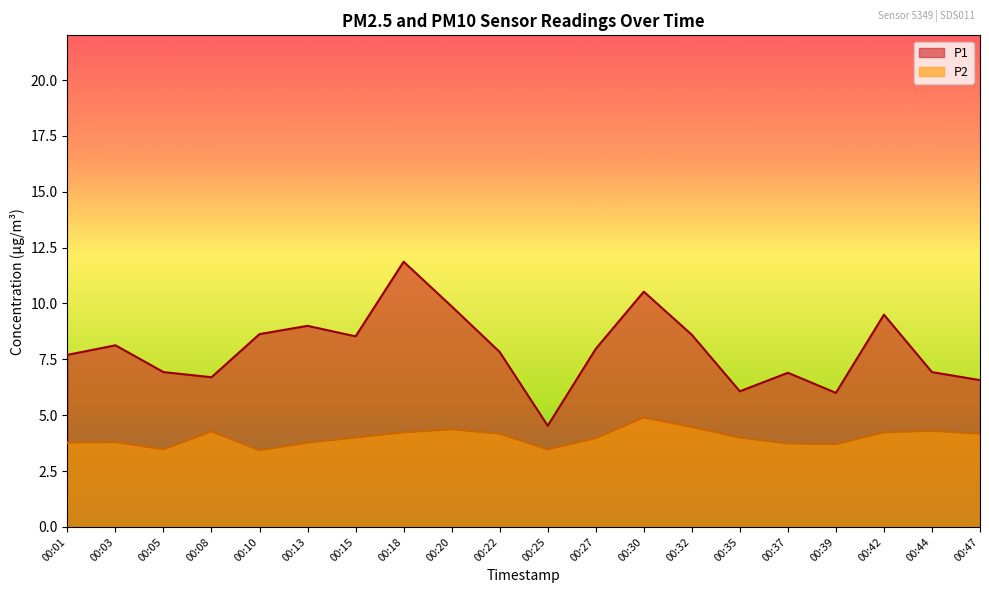

Which series has the largest range (max minus min)?

P1